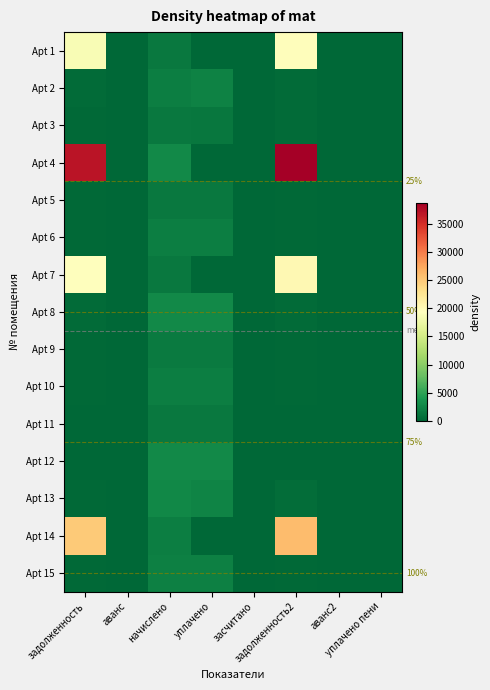

Rank the series by their maximum value, from highest to lowest.

Apt 4, Apt 14, Apt 7, Apt 1, Apt 12, Apt 8, Apt 13, Apt 2, Apt 15, Apt 6, Apt 10, Apt 9, Apt 11, Apt 5, Apt 3